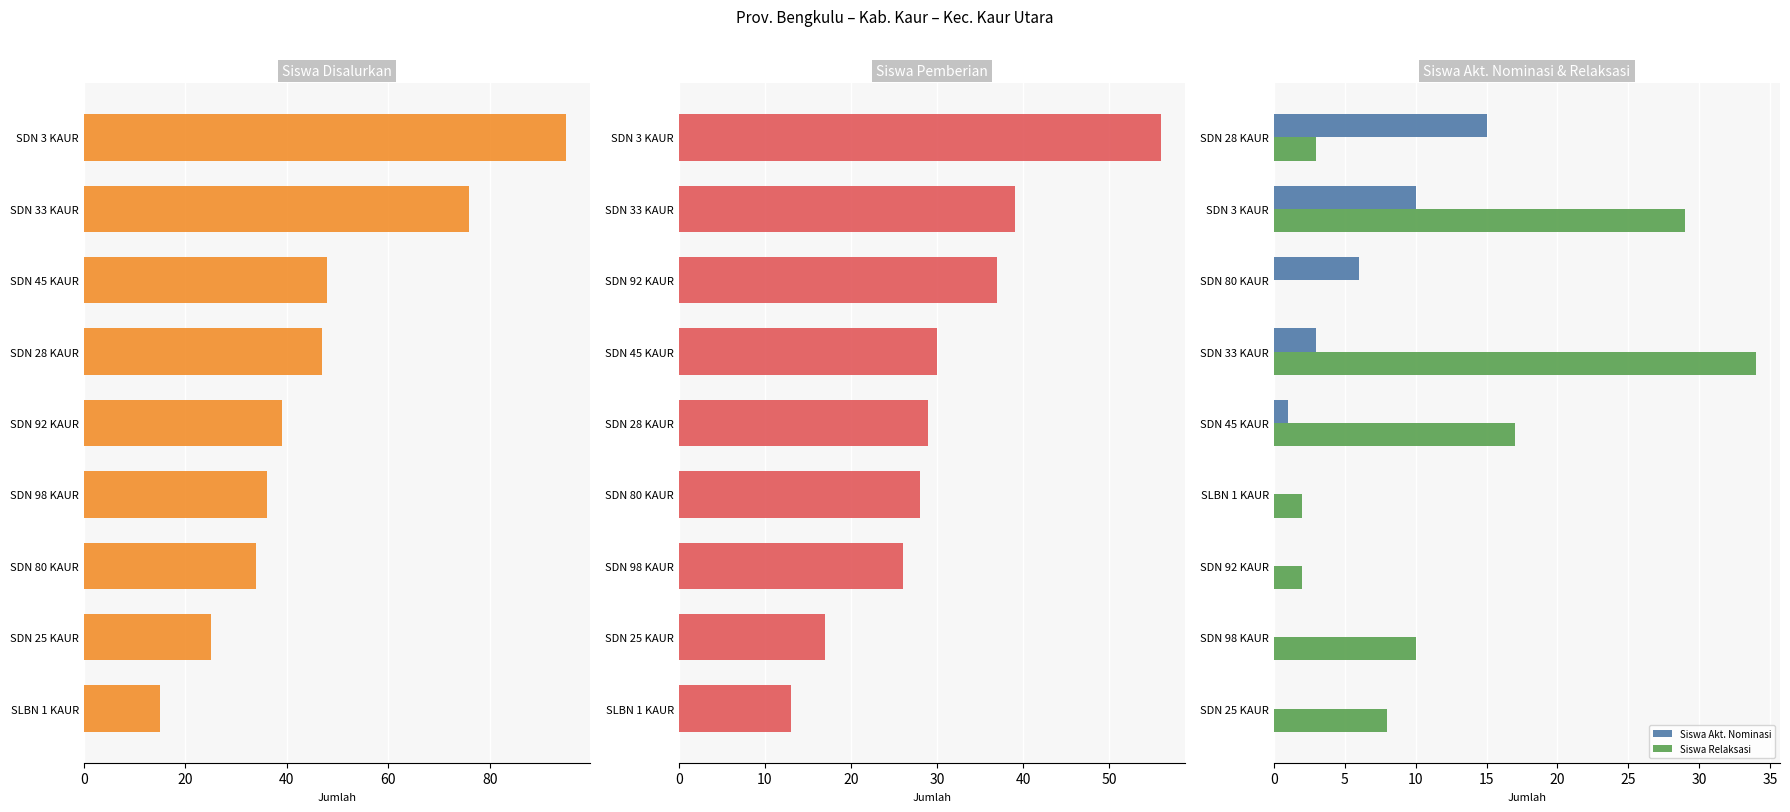

At which label is Siswa Akt. Nominasi closest to 7?

SDN 80 KAUR